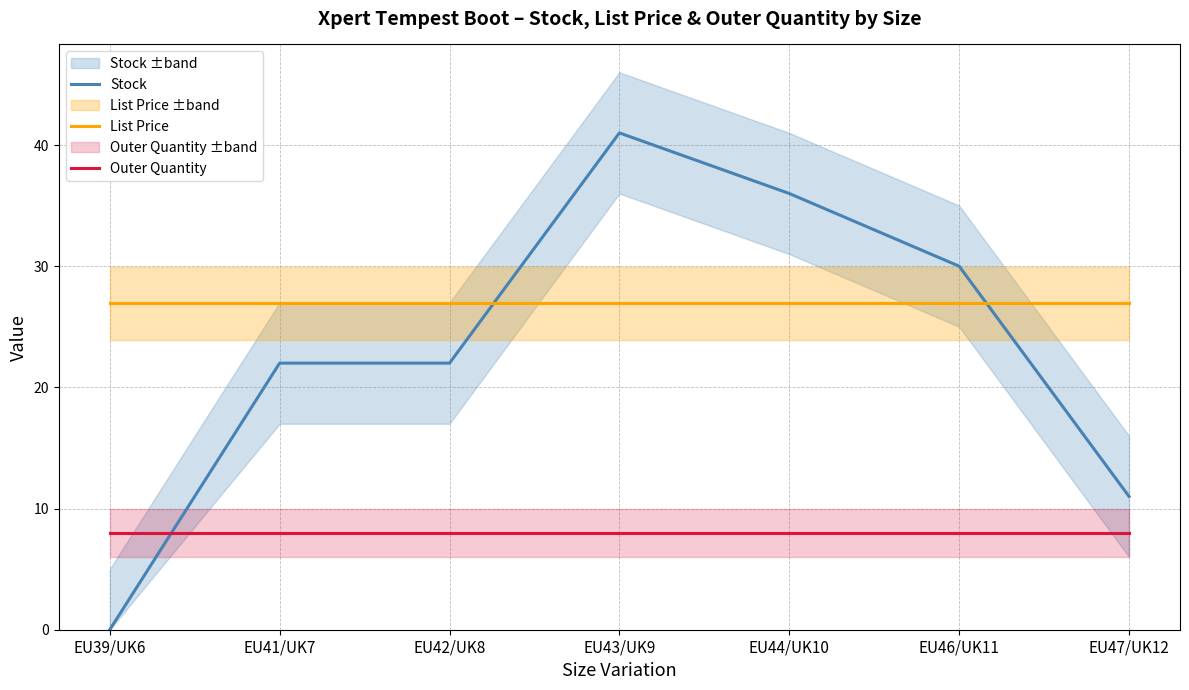

What is the label of the 5th point from the left?

EU44/UK10